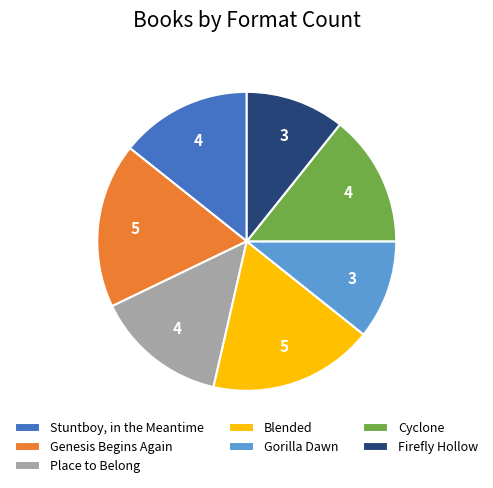

Which has a higher value, Genesis Begins Again or Gorilla Dawn?

Genesis Begins Again